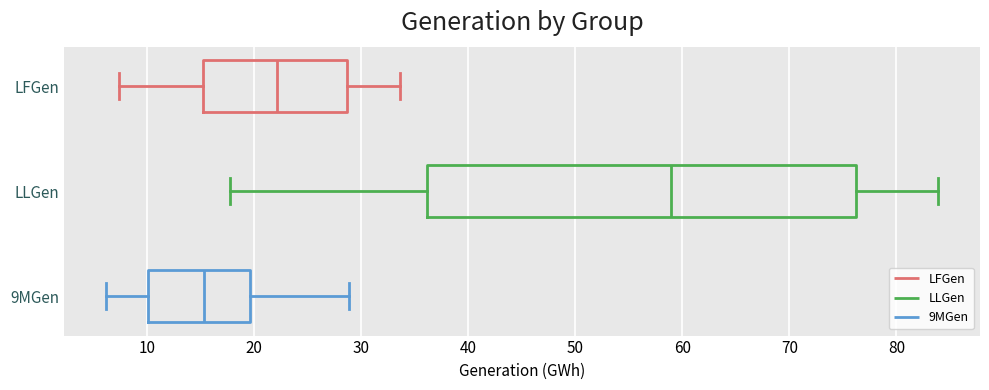

Where does the median line of the box for 9MGen sit on the x-axis? The values are not printed on the chart, so give them approximately, as read against the axis.

15